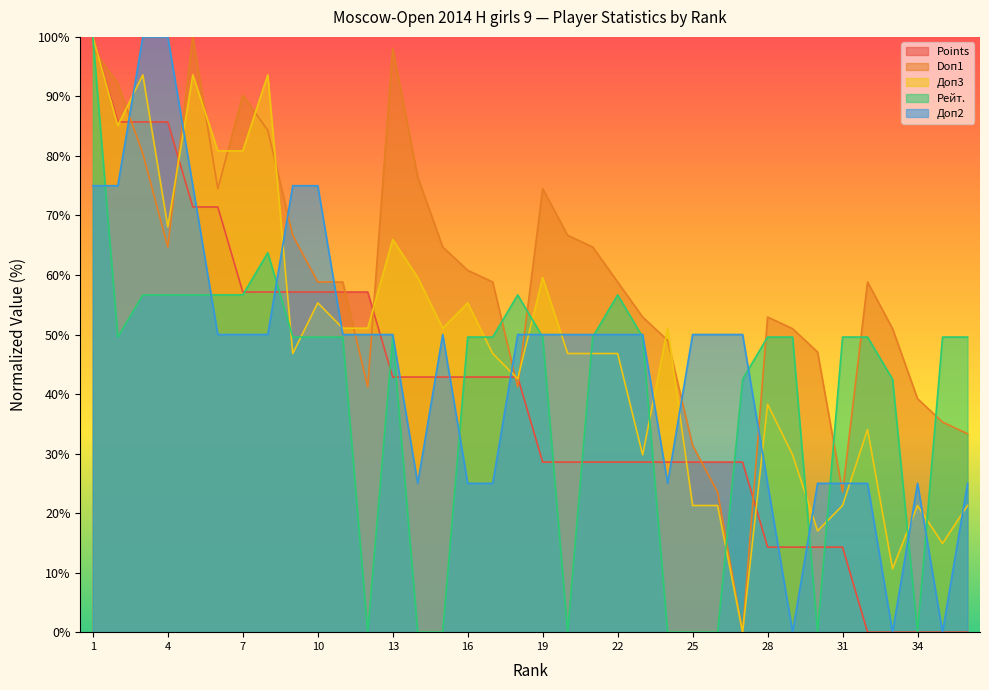

What are all the series names shown in the legend?

Points, Doп1, Доп3, Рейт., Доп2